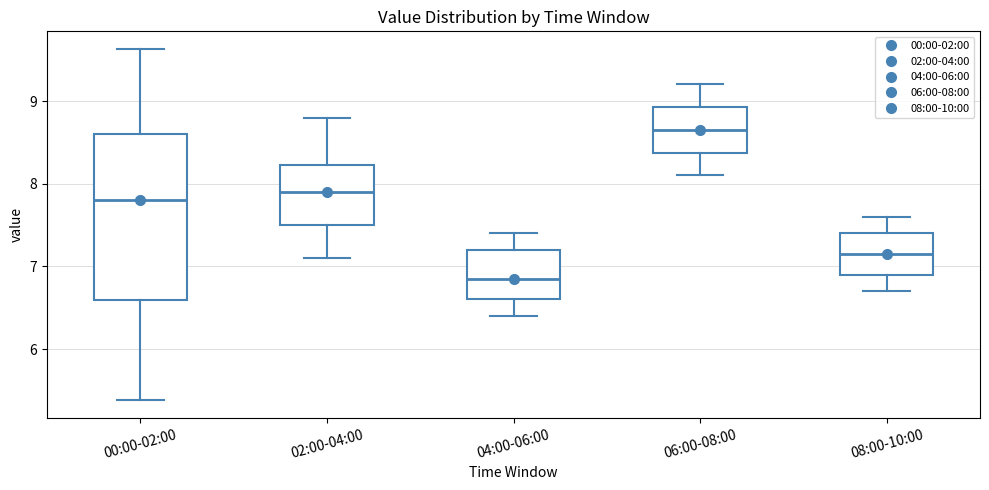

Reading left to right, read every box against the y-axis: the position of its median line, the range the box covers, and the ends of its whiskers. The values are not printed on the chart, so give them approximately, as read against the axis.

00:00-02:00: median 7.8, box 6.6 to 8.6, whiskers 5.4 to 9.6
02:00-04:00: median 7.9, box 7.5 to 8.2, whiskers 7.1 to 8.8
04:00-06:00: median 6.9, box 6.6 to 7.2, whiskers 6.4 to 7.4
06:00-08:00: median 8.7, box 8.4 to 8.9, whiskers 8.1 to 9.2
08:00-10:00: median 7.2, box 6.9 to 7.4, whiskers 6.7 to 7.6